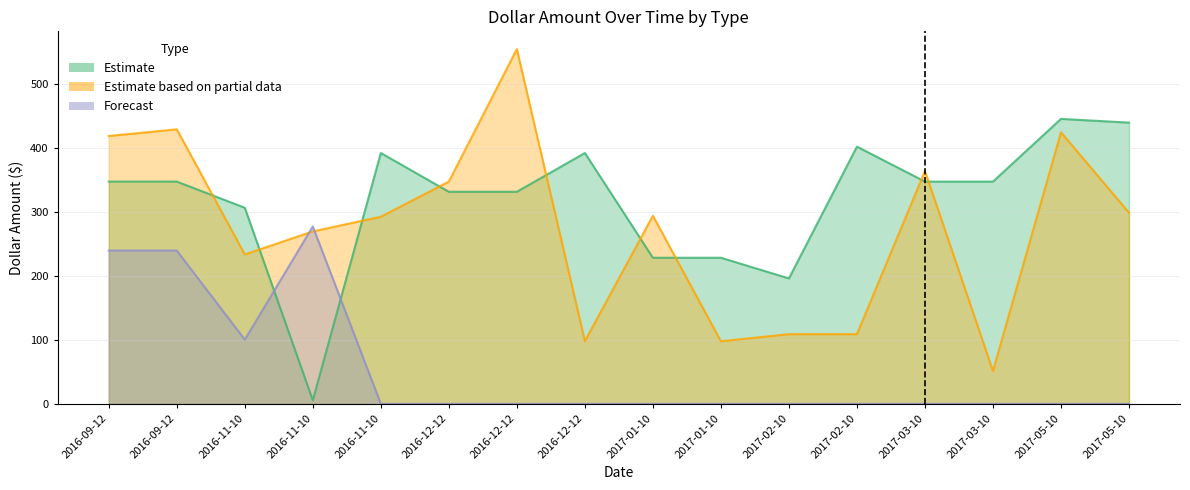

Is the value of Estimate at 2016-09-12 greater than the value of Estimate based on partial data at 2016-12-12?

No